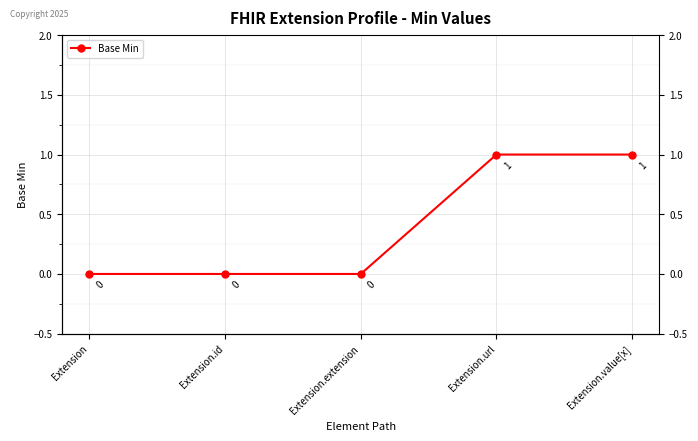

Reading left to right, transcribe all the data shown in this chart.

Extension=0	Extension.id=0	Extension.extension=0	Extension.url=1	Extension.value[x]=1